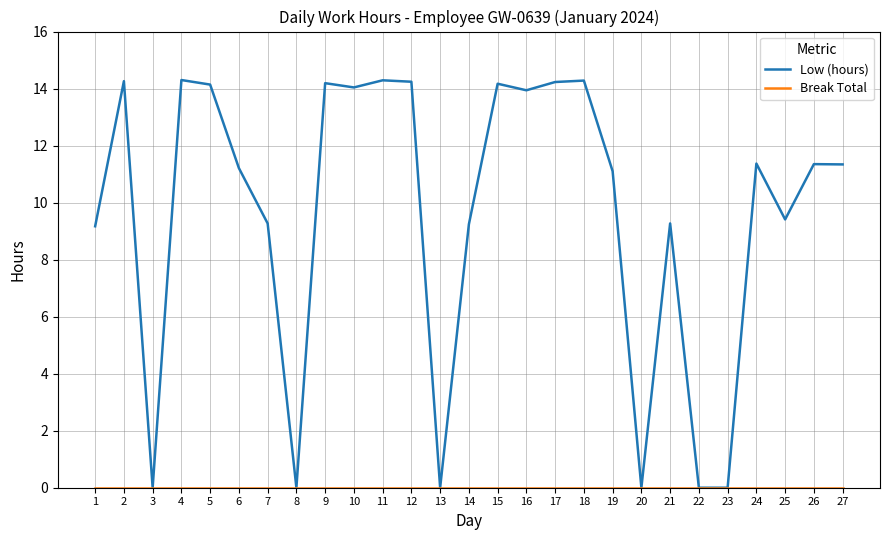

The value of Low (hours) at 20 is 0.0. True or false?

True